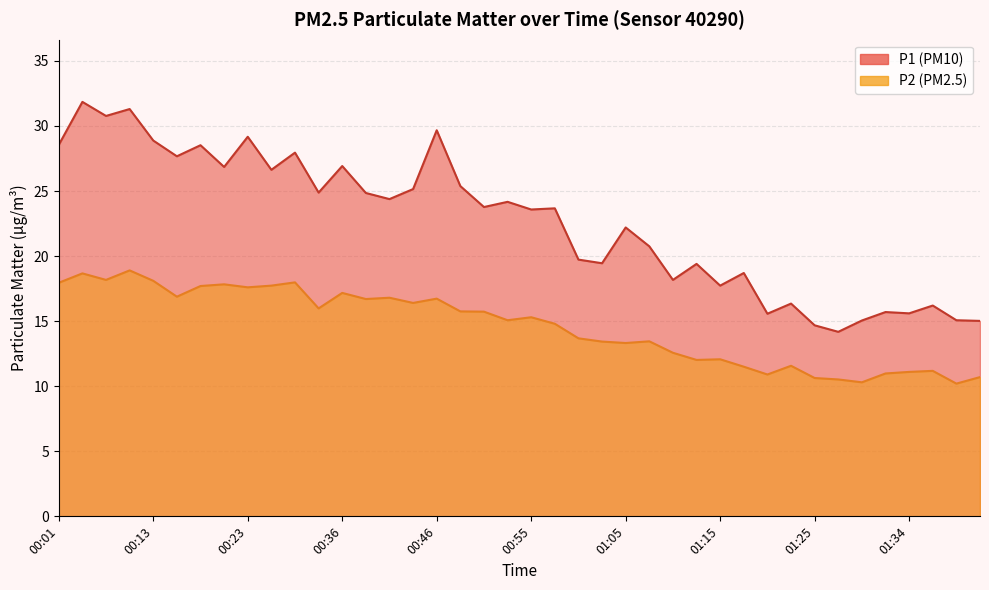

What is the label of the 39th point from the left?

01:39